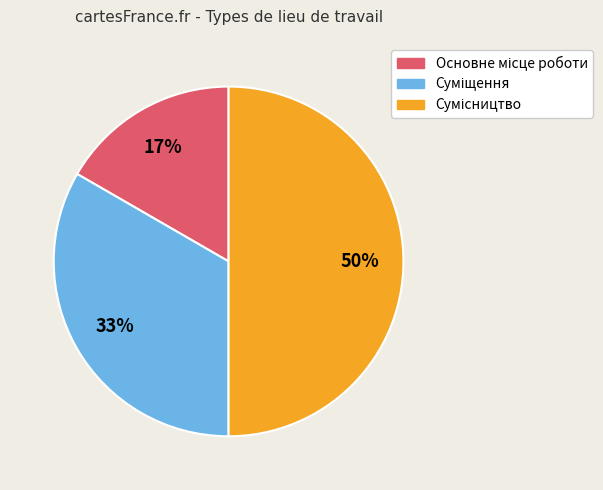

How many segments does this pie chart have?

3